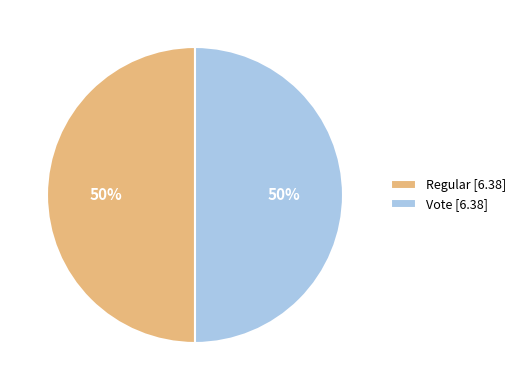

To the nearest percent, what is the combined percentage of Regular [6.38] and Vote [6.38]?

100%